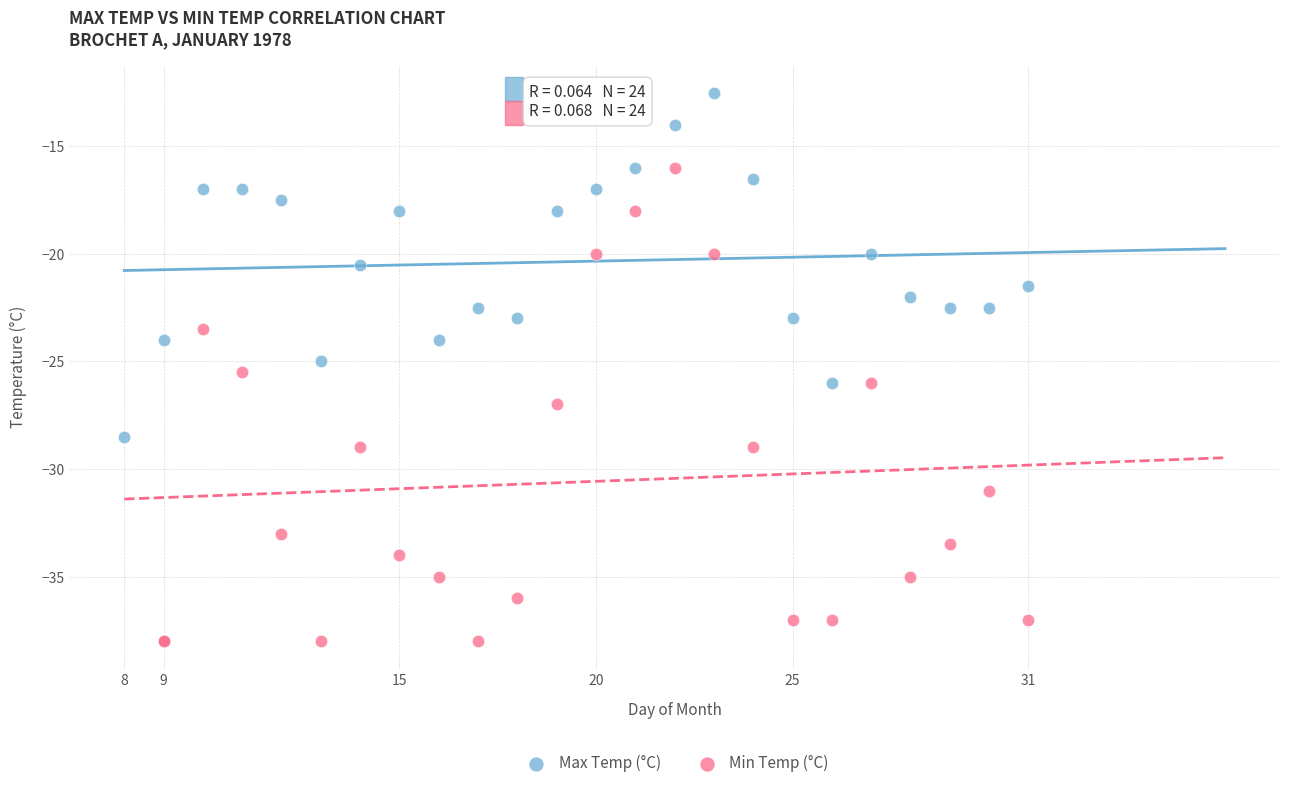

Which series reaches the minimum Y coordinate?

Min Temp (°C)